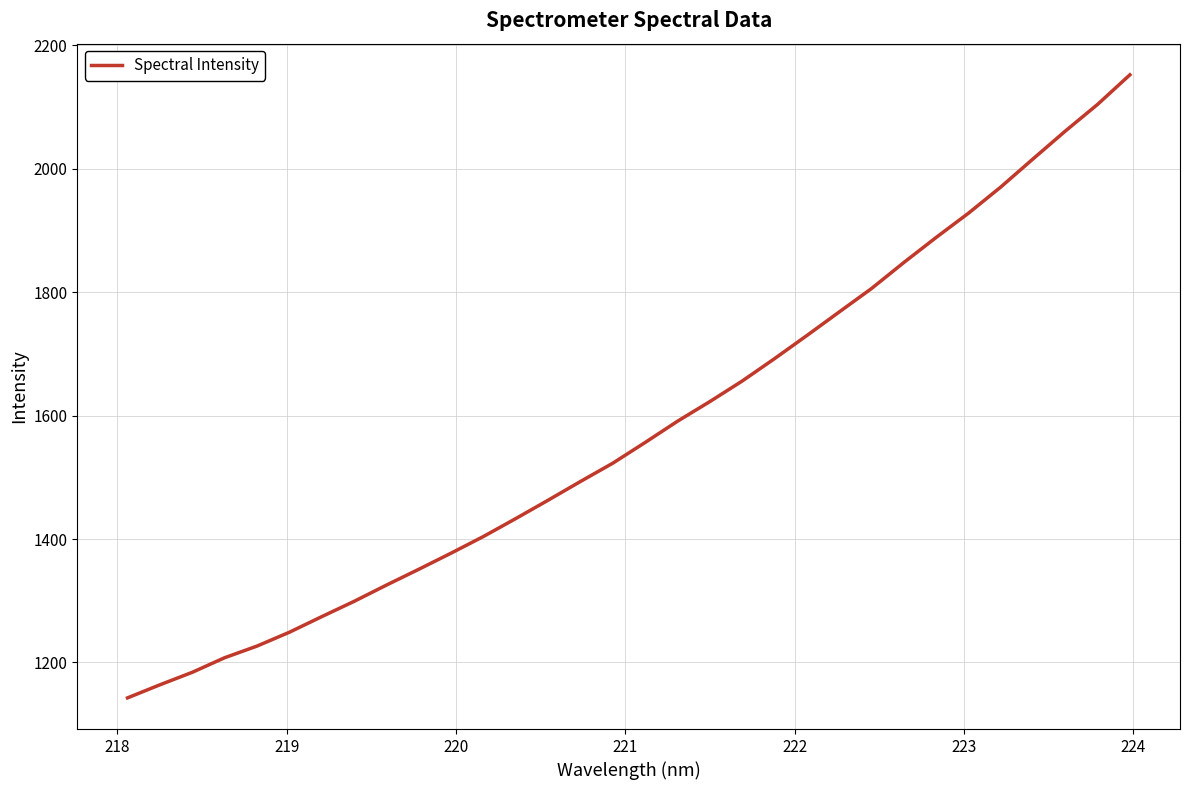

What is the maximum value shown in the chart?

2152.3